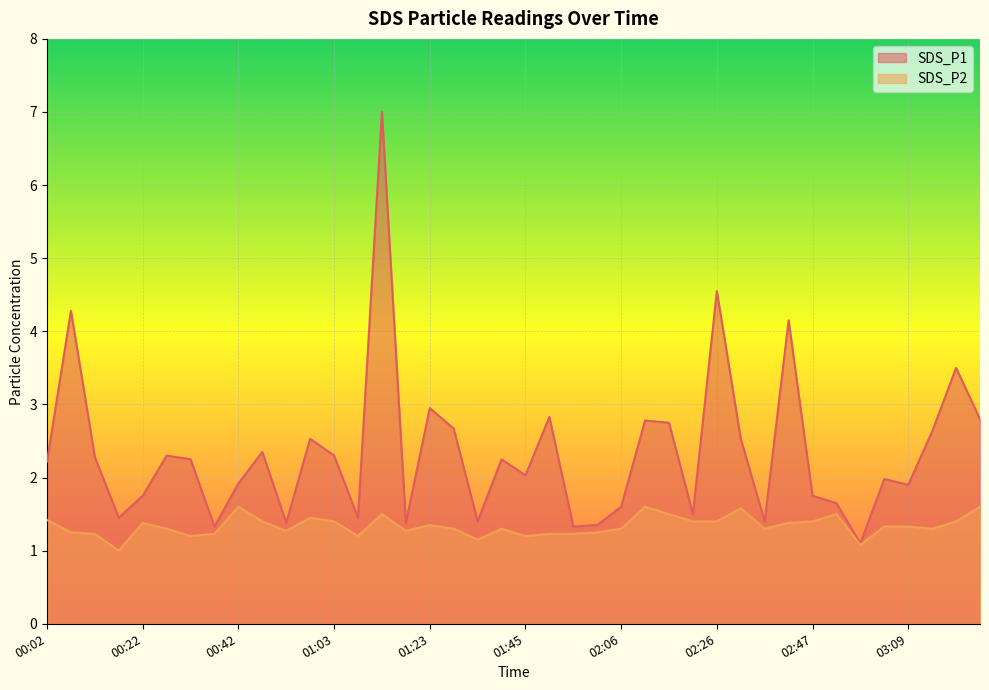

Is the value of SDS_P2 at 03:19 greater than the value of SDS_P1 at 02:31?

No